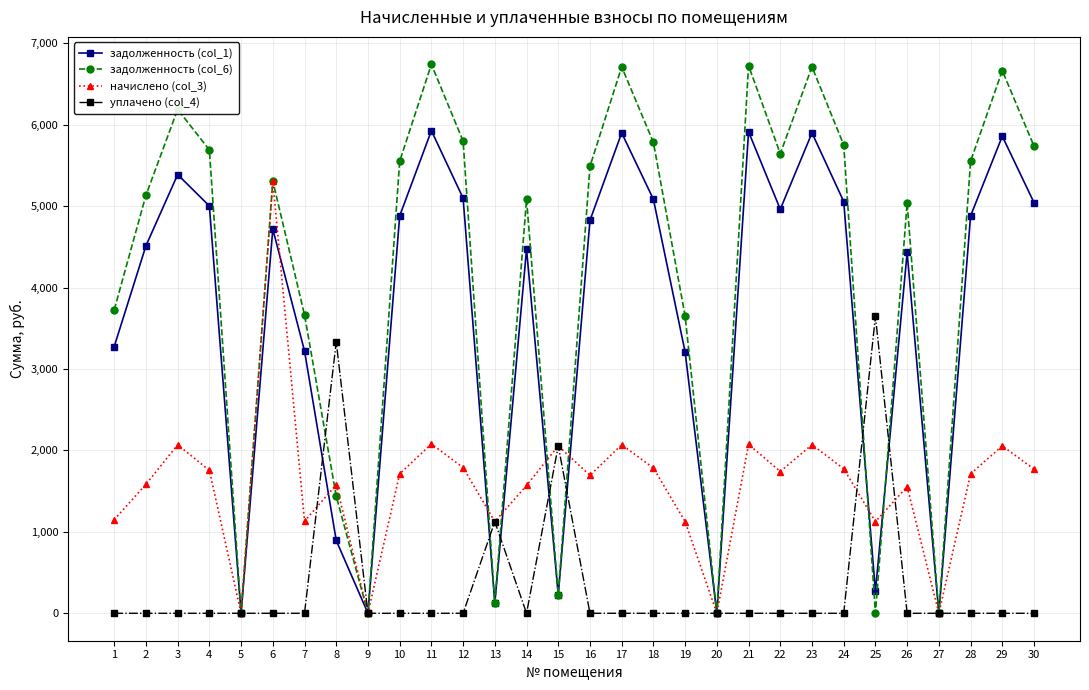

At which category is the sum across all series the highest?

6